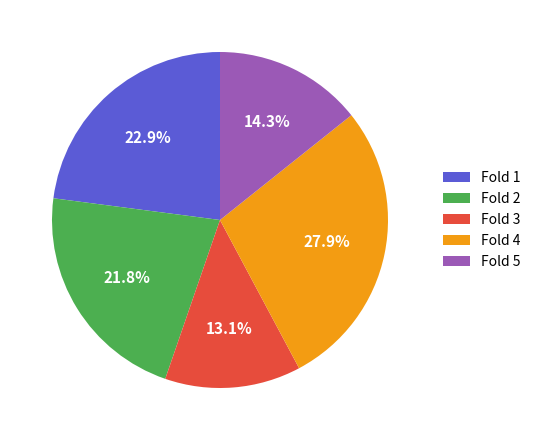

How many segments does this pie chart have?

5